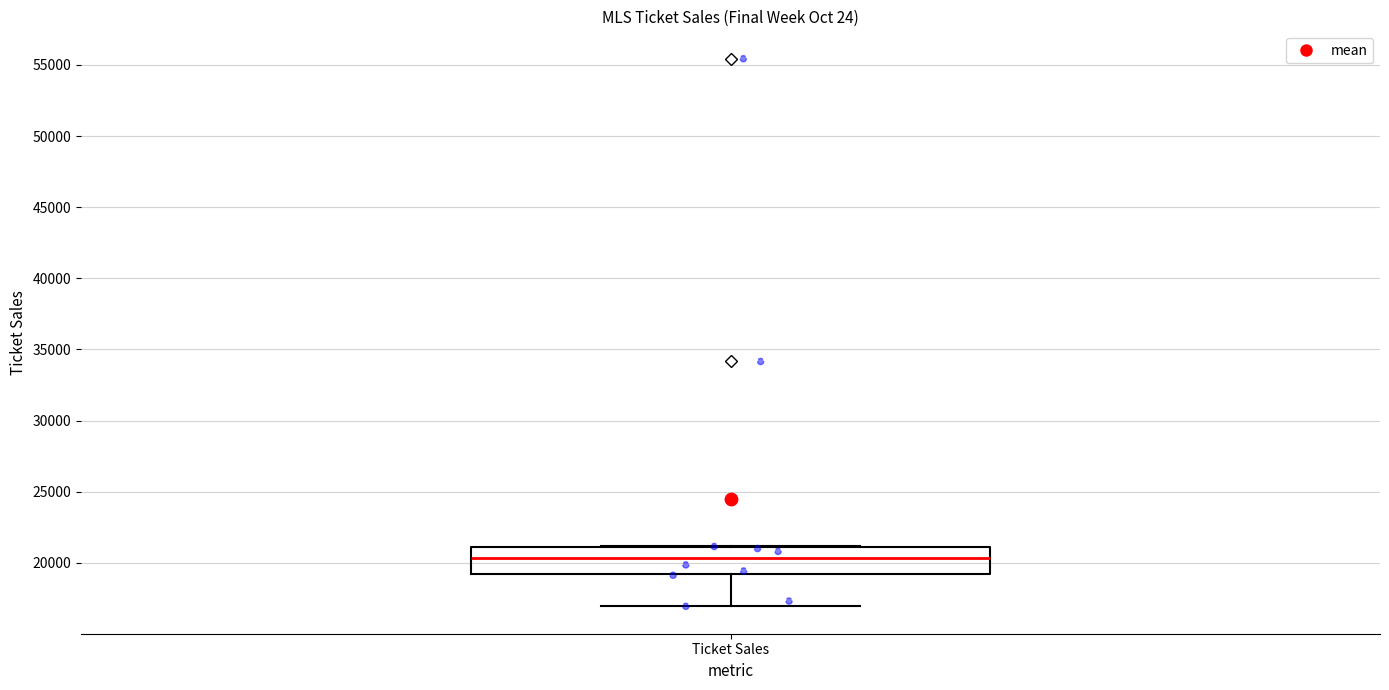

Read this box plot against the y-axis: the position of the median line, the range covered by the box, and the ends of both whiskers. The values are not printed on the chart, so give them approximately, as read against the axis.

median 20500, box 19000 to 21000, whiskers 17000 to 21000